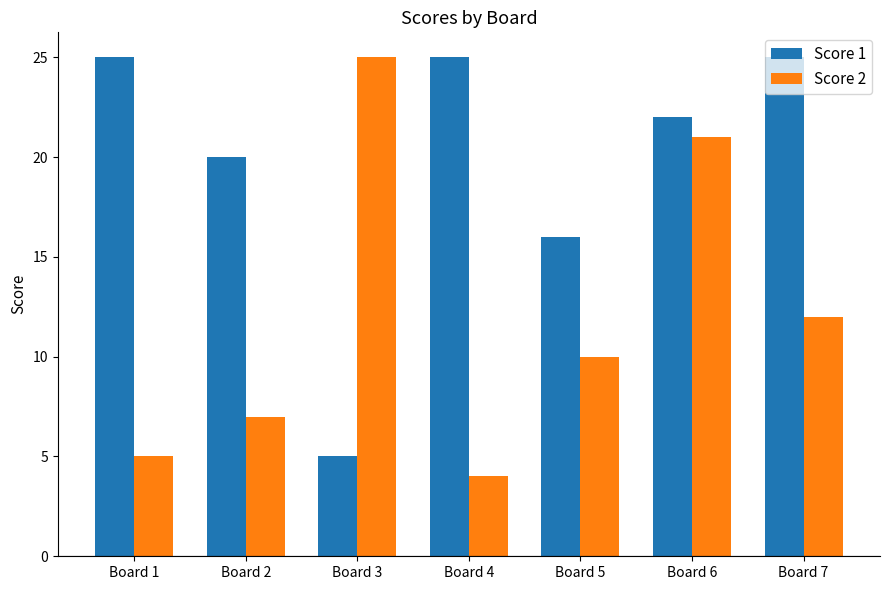

Which series has the largest range (max minus min)?

Score 2